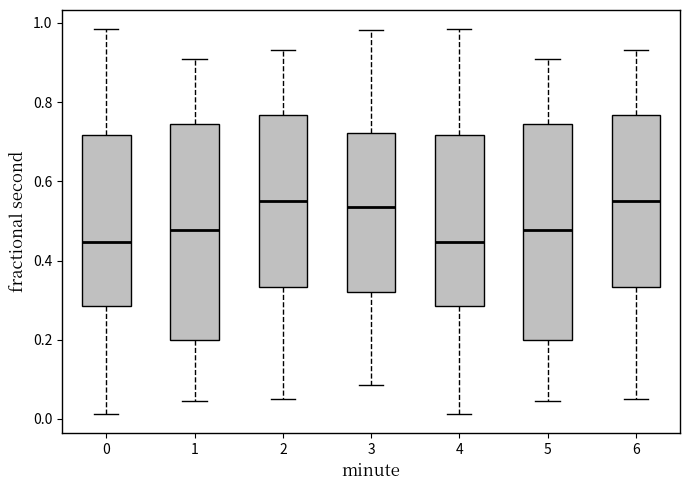

Reading left to right, read every box against the y-axis: the position of its median line, the range the box covers, and the ends of its whiskers. The values are not printed on the chart, so give them approximately, as read against the axis.

0: median 0.44, box 0.28 to 0.72, whiskers 0.02 to 0.98
1: median 0.48, box 0.20 to 0.74, whiskers 0.04 to 0.90
2: median 0.54, box 0.34 to 0.76, whiskers 0.06 to 0.94
3: median 0.54, box 0.32 to 0.72, whiskers 0.08 to 0.98
4: median 0.44, box 0.28 to 0.72, whiskers 0.02 to 0.98
5: median 0.48, box 0.20 to 0.74, whiskers 0.04 to 0.90
6: median 0.54, box 0.34 to 0.76, whiskers 0.06 to 0.94